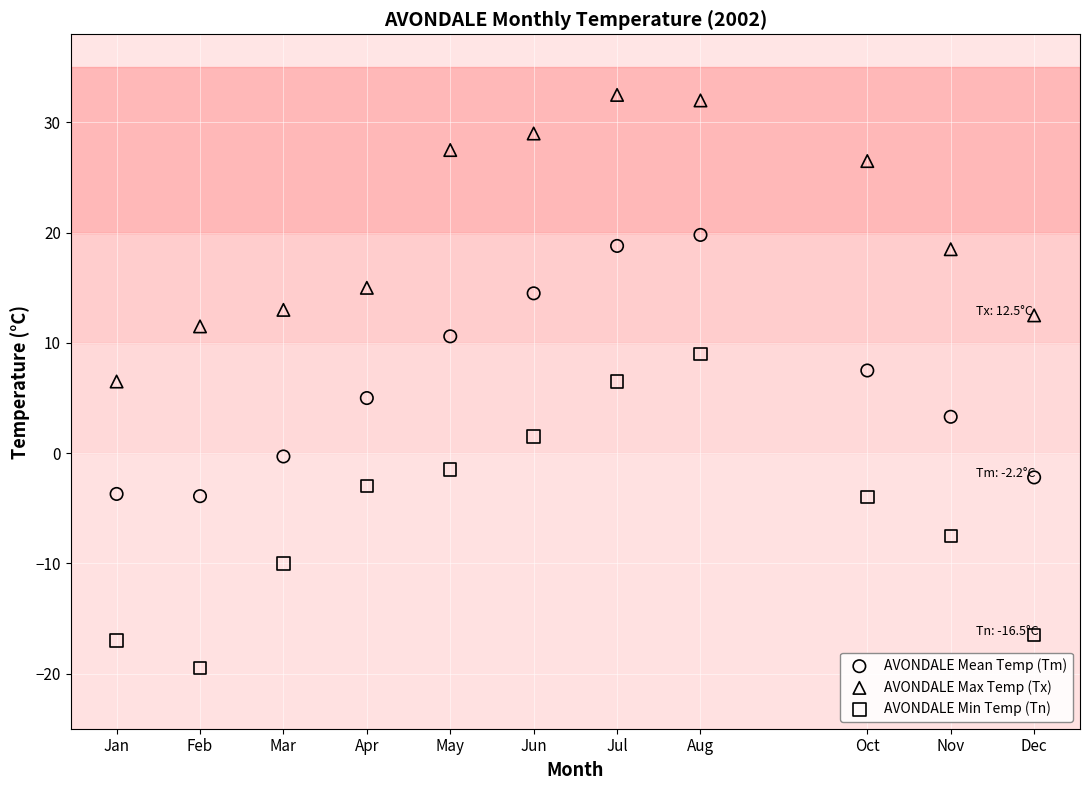

Which series reaches the minimum Y coordinate?

AVONDALE Min Temp (Tn)